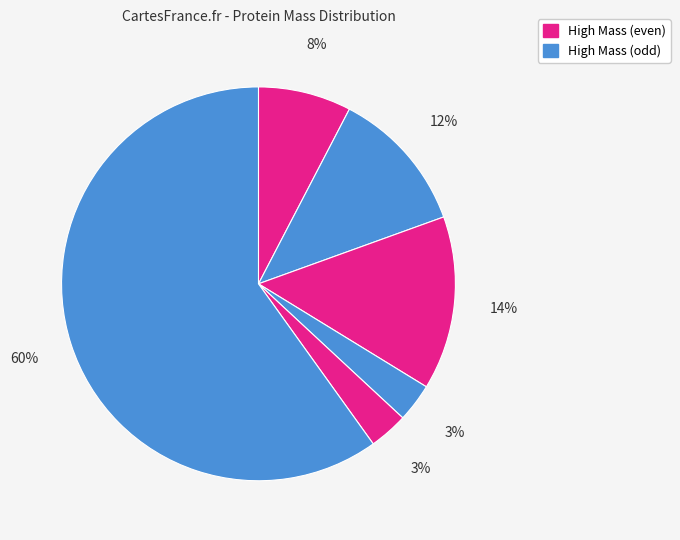

How many slices are in this pie chart?

6